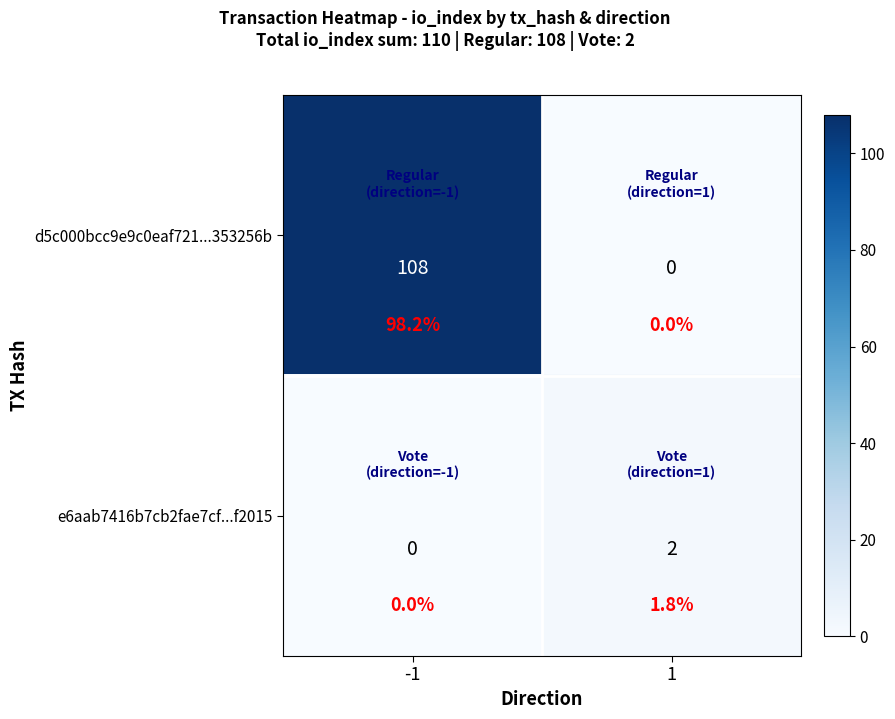

What is the spread (max minus min) of values at 1?

2